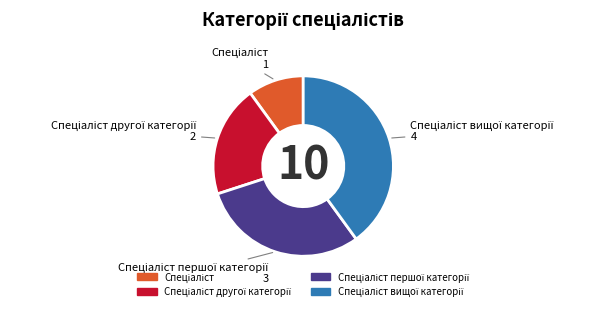

Is there a majority slice in this chart?

No